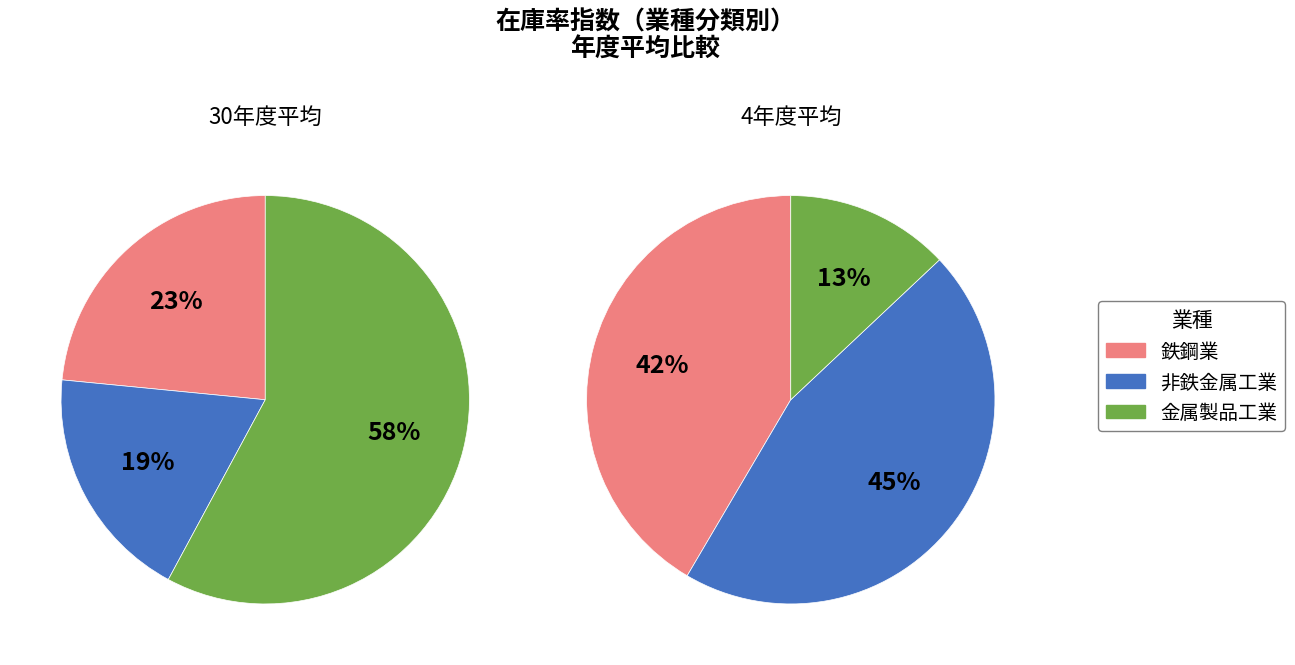

The 3 slice represents 1% of the pie. True or false?

False